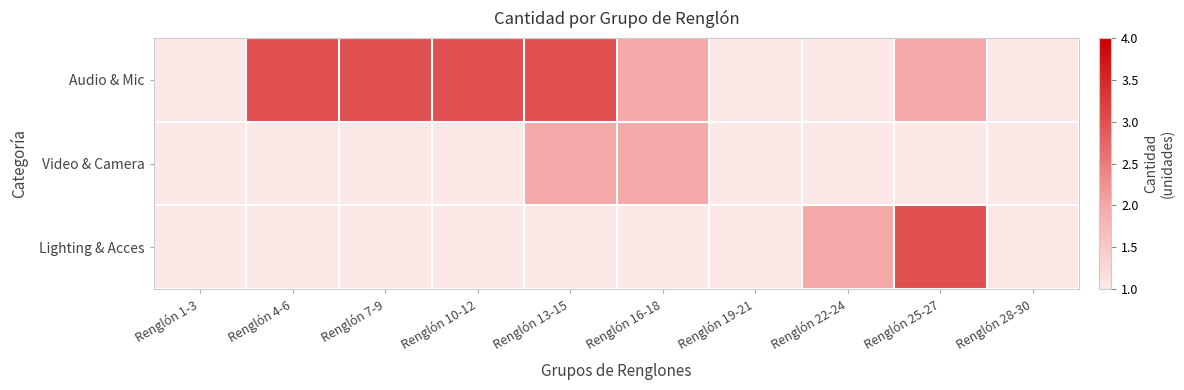

At how many categories does at least one series exceed 1?

7